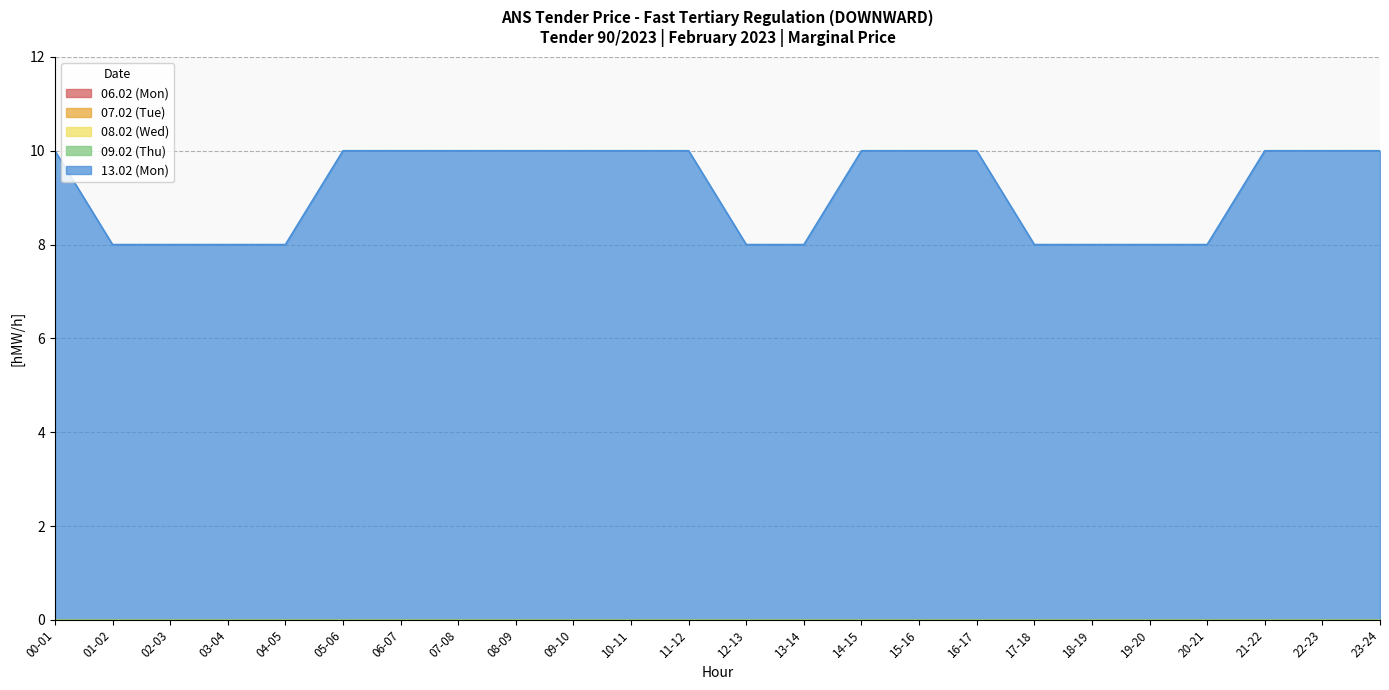

Rank the series at 22-23 from lowest to highest value.

06.02 (Mon), 07.02 (Tue), 08.02 (Wed), 09.02 (Thu), 13.02 (Mon)